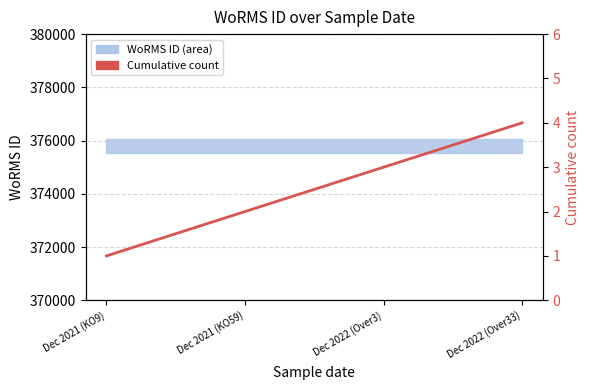

True or false: there are more than 2 points higher than both neighbors.

False